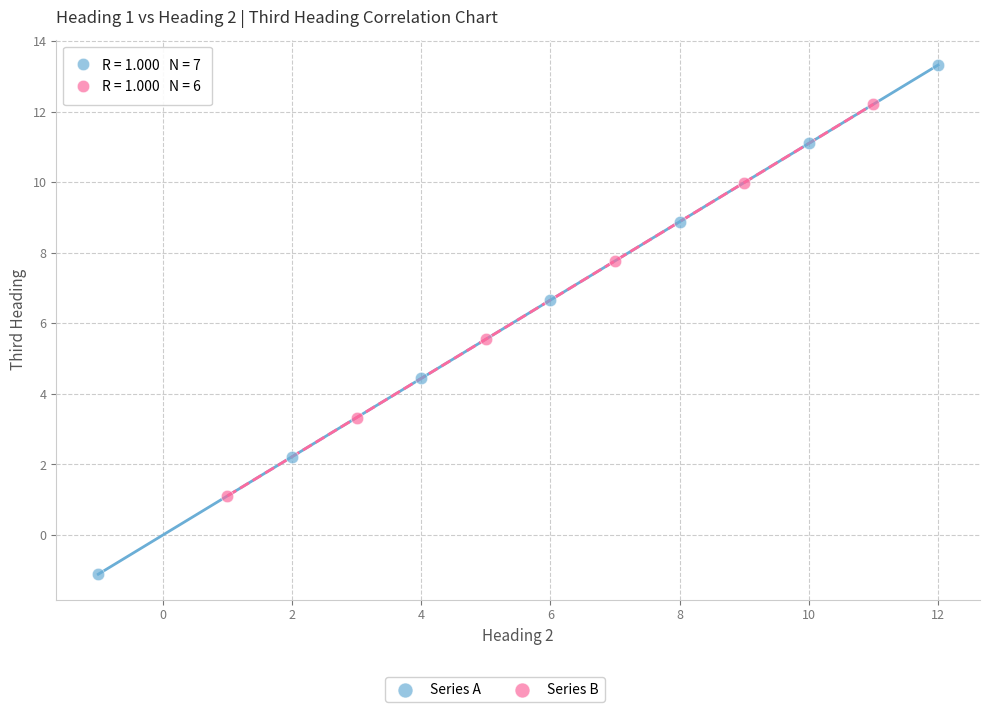

Which series reaches the minimum Y coordinate?

Series A